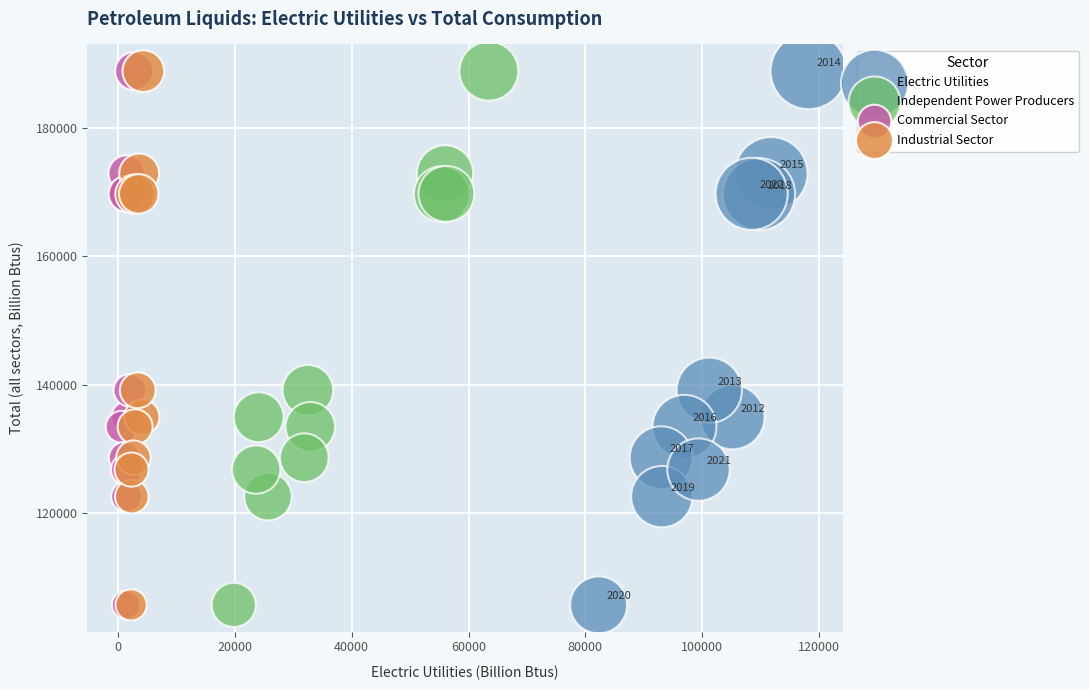

What are all the series names shown in the legend?

Electric Utilities, Independent Power Producers, Commercial Sector, Industrial Sector